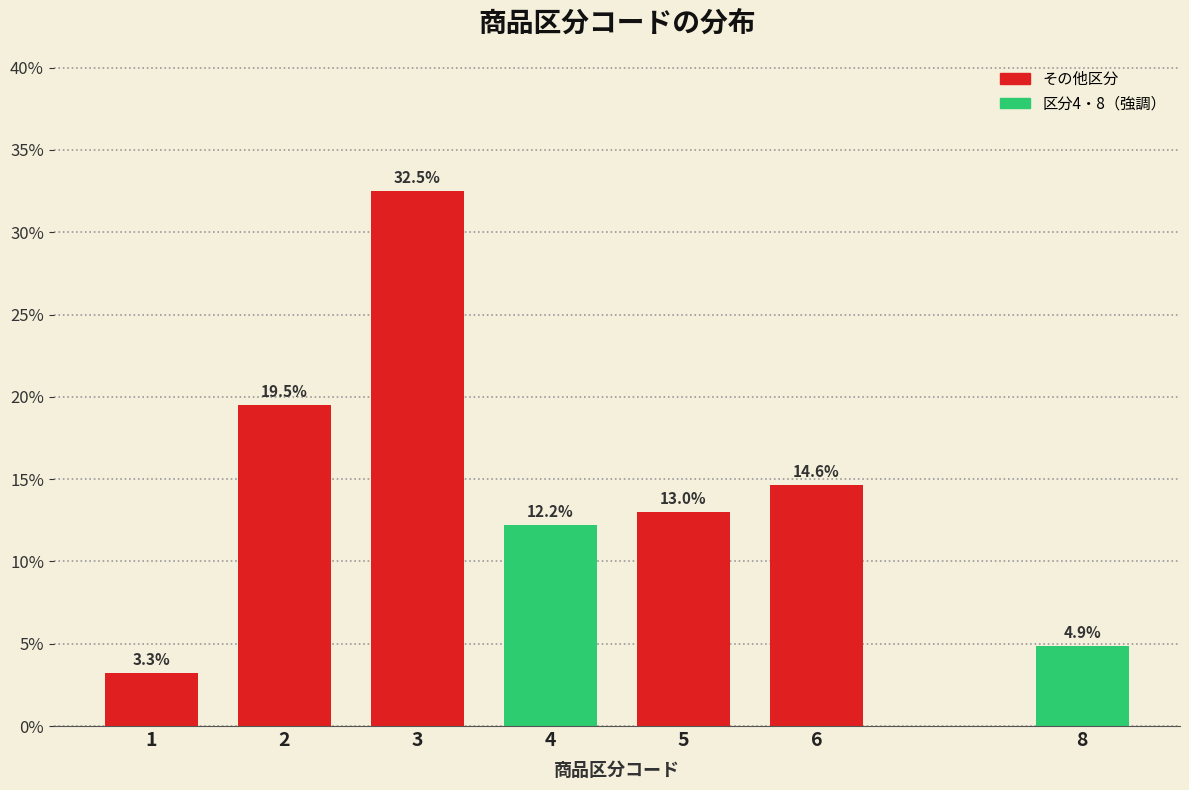

Reading left to right, transcribe all the data shown in this chart.

1=3.3	2=19.5	3=32.5	4=12.2	5=13.0	6=14.6	8=4.9